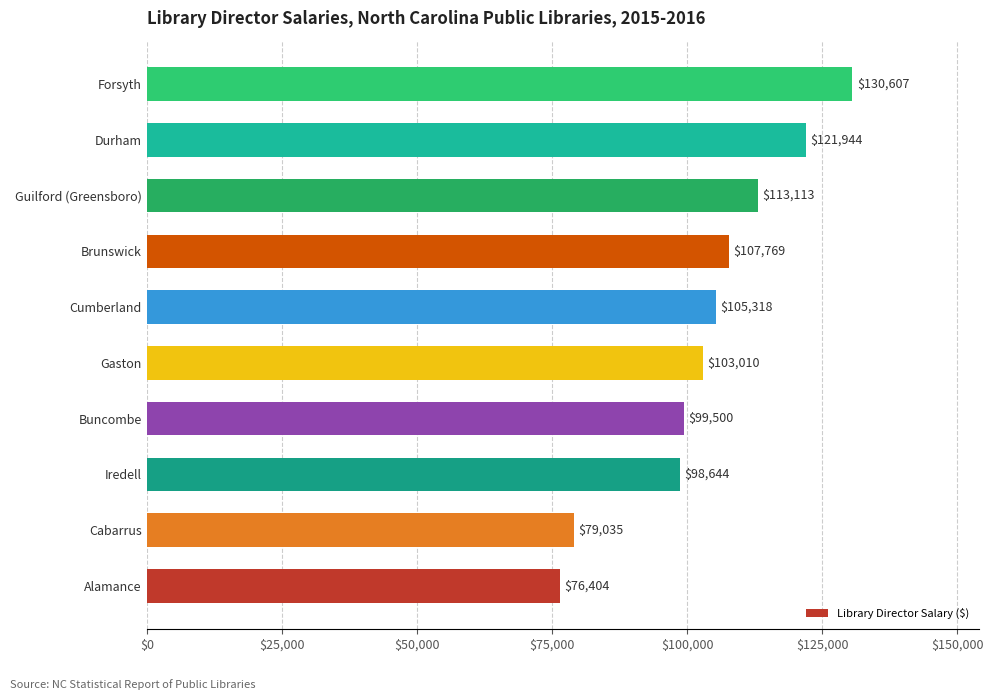

Rank the categories by value from highest to lowest.

Forsyth, Durham, Guilford (Greensboro), Brunswick, Cumberland, Gaston, Buncombe, Iredell, Cabarrus, Alamance